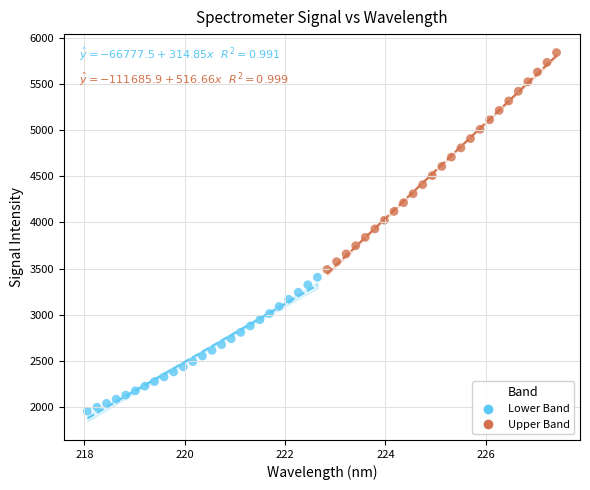

What are all the series names shown in the legend?

Lower Band, Upper Band